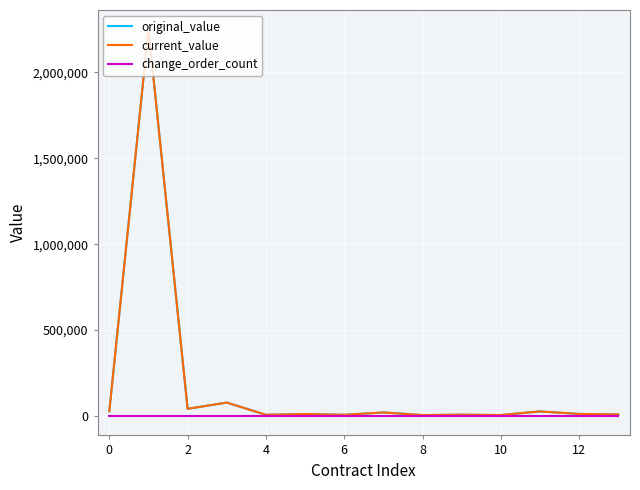

What is the maximum value for original_value?

2249990.0